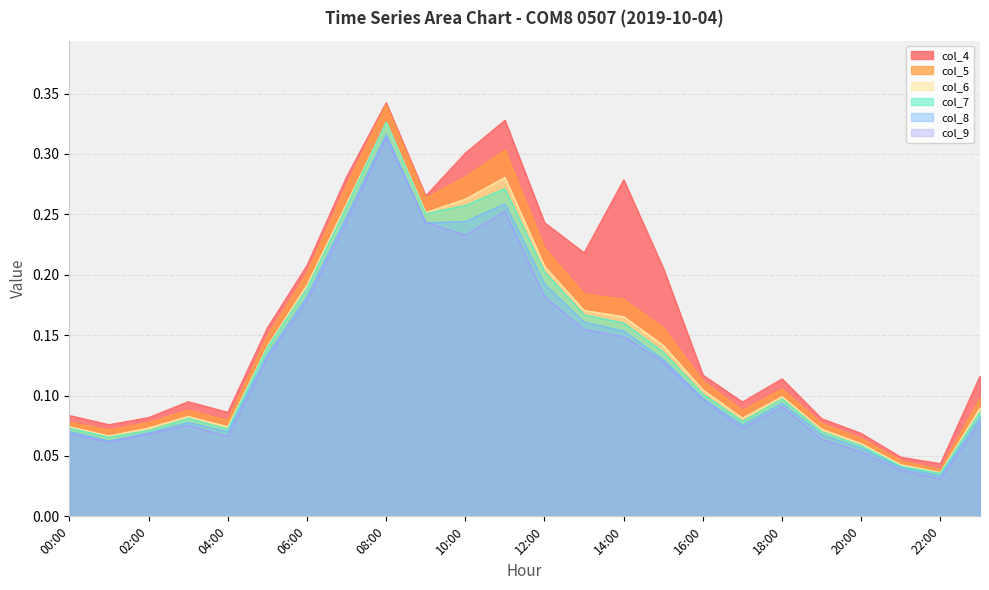

The value of col_4 at 16:00 is 0.1. True or false?

True